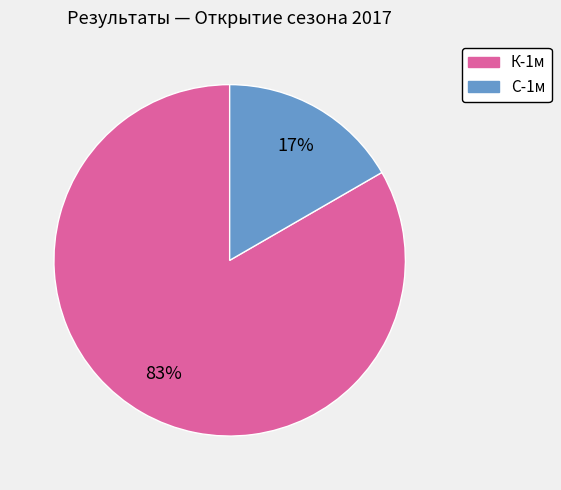

To the nearest percent, what is the average slice percentage?

50%